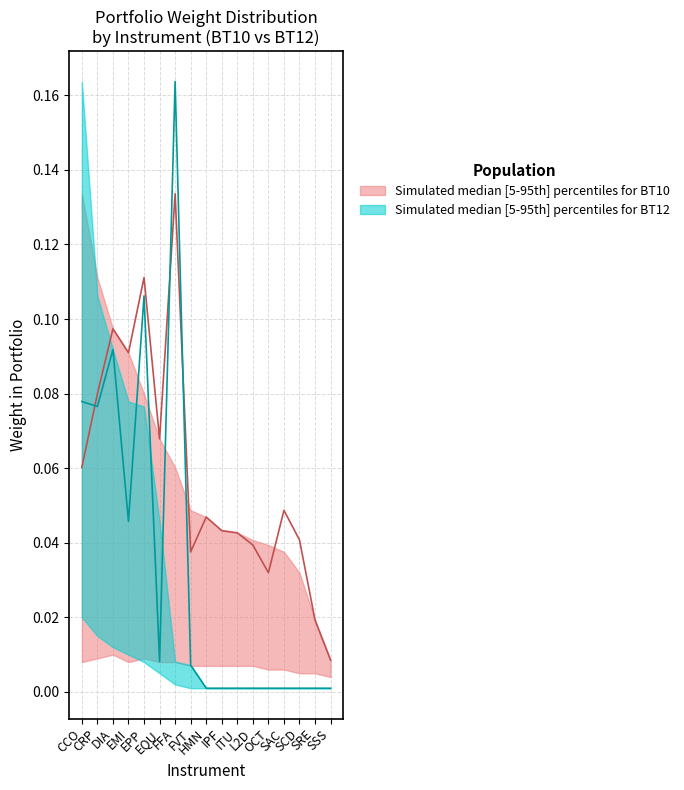

After their last crossing, which series has the higher values: Weight in Portfolio (BT10) or Weight in Portfolio (BT12)?

Weight in Portfolio (BT10)